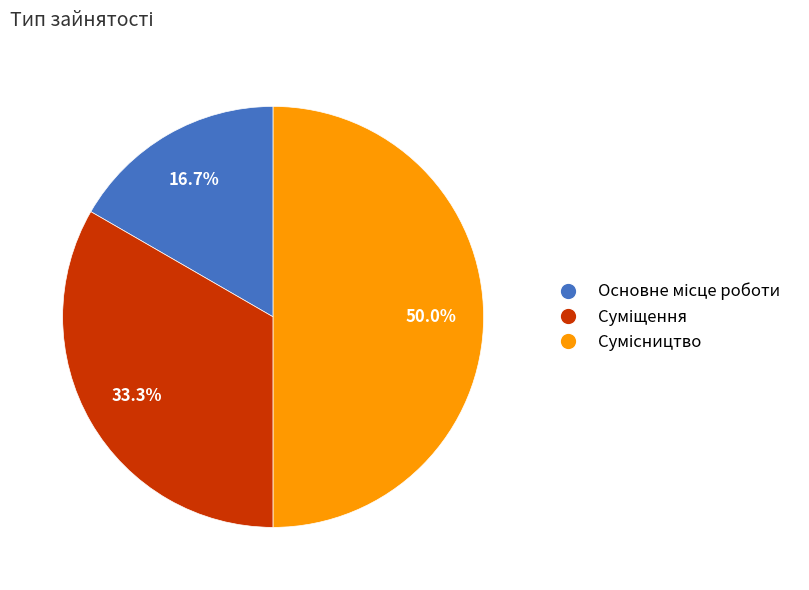

What is the ratio of the value at Основне місце роботи to the value at Суміщення?

0.5